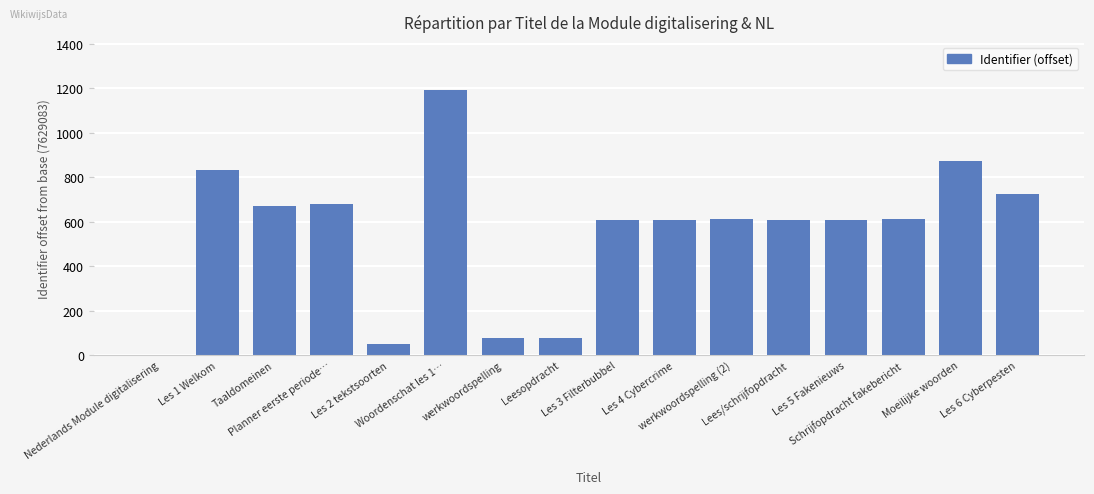

What is the sum of all values?

8827